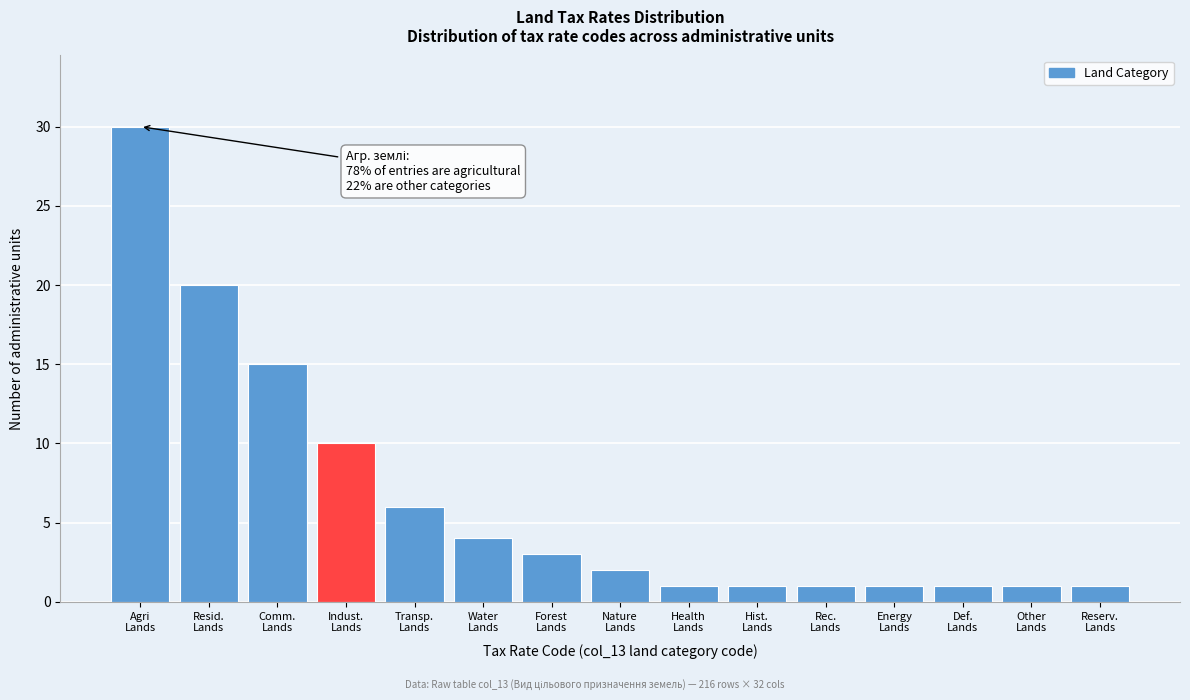

Reading left to right, transcribe all the data shown in this chart.

30	20	15	10	6	4	3	2	1	1	1	1	1	1	1